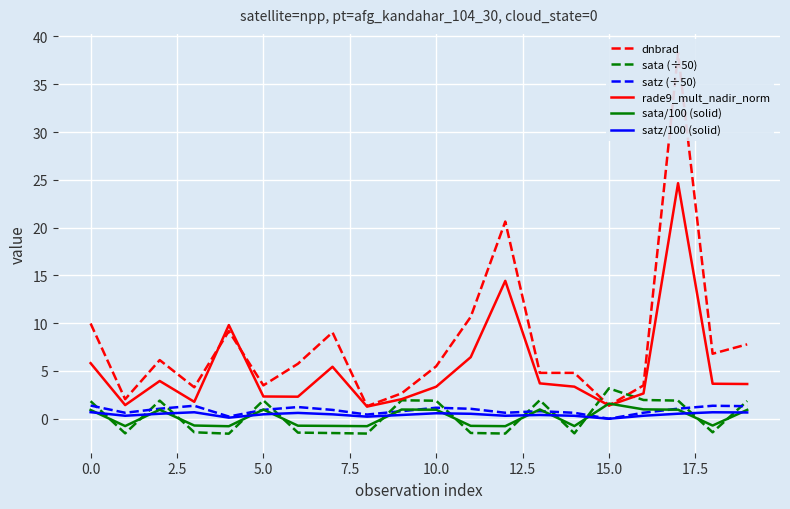

What are all the series names shown in the legend?

dnbrad, sata (÷50), satz (÷50), rade9_mult_nadir_norm, sata/100 (solid), satz/100 (solid)